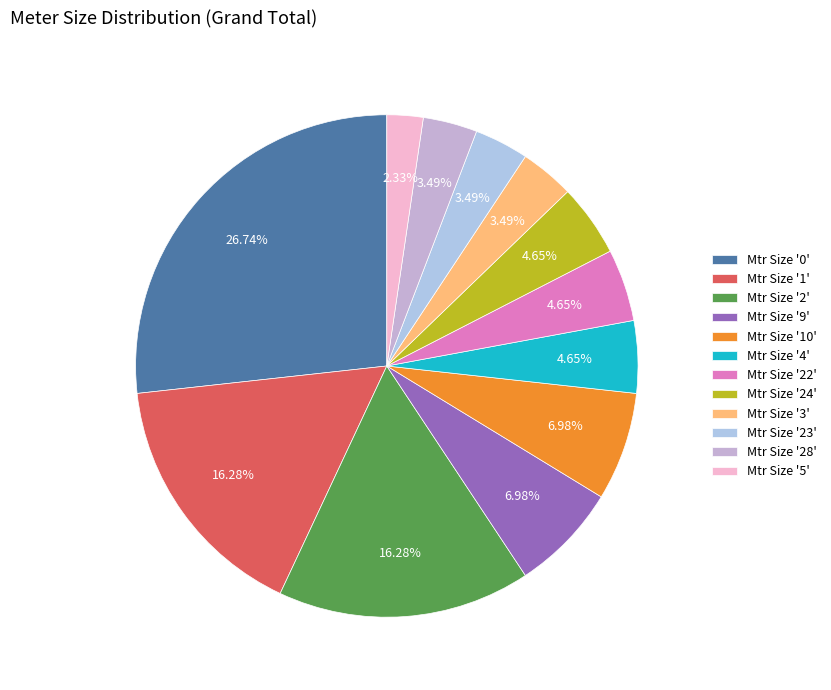

How many segments does this pie chart have?

12